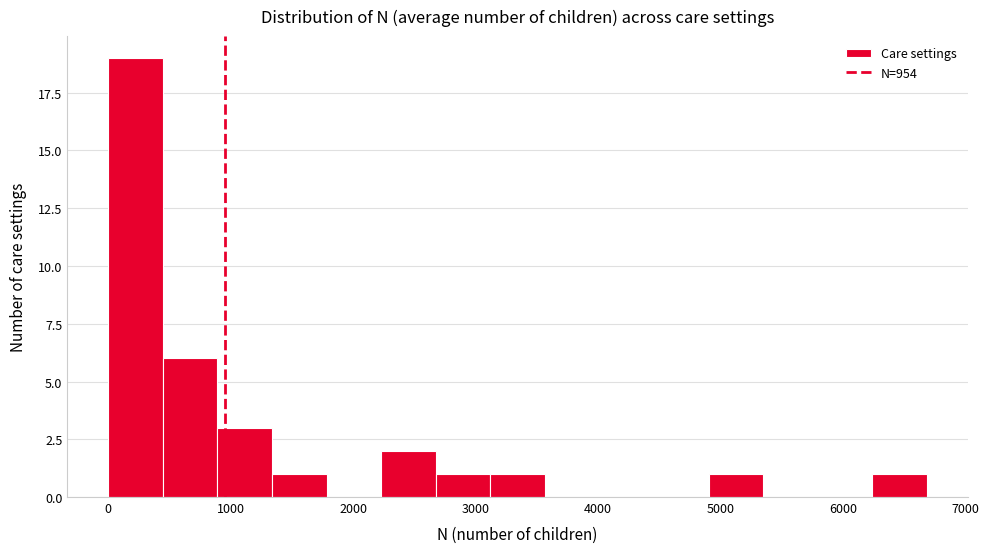

Reading left to right, transcribe this chart: for each bar, give the range it covers on the x-axis and its height. Neither the bar edges nor the heights are printed on the chart, so give them approximately, as read against the axes.

0 to 400: 19
400 to 900: 6
900 to 1300: 3
1300 to 1800: 1
1800 to 2200: 0
2200 to 2700: 2
2700 to 3100: 1
3100 to 3600: 1
3600 to 4000: 0
4000 to 4500: 0
4500 to 4900: 0
4900 to 5300: 1
5300 to 5800: 0
5800 to 6200: 0
6200 to 6700: 1